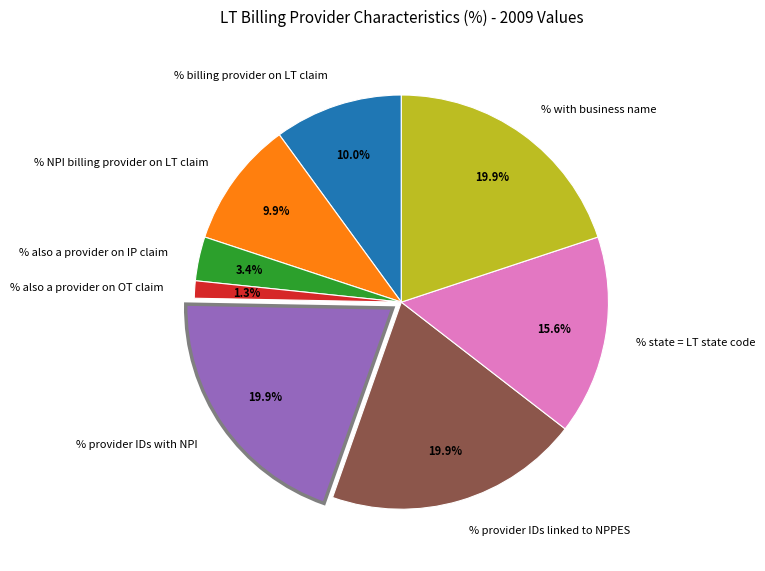

Combined, do % NPI billing provider on LT claim and % provider IDs linked to NPPES account for over 50%?

No